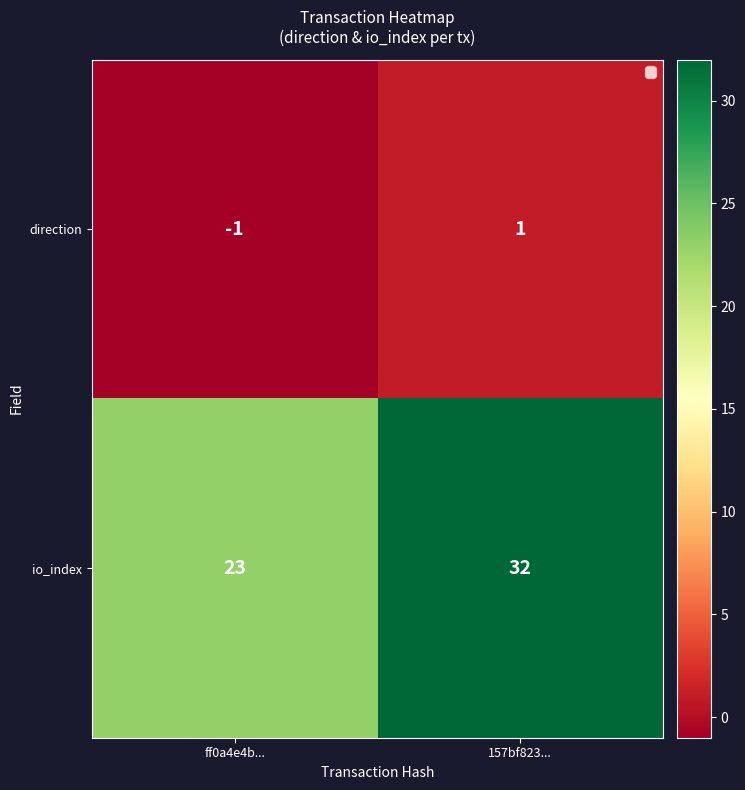

What is the sum of the io_index values at ff0a4e4b... and 157bf823...?

55